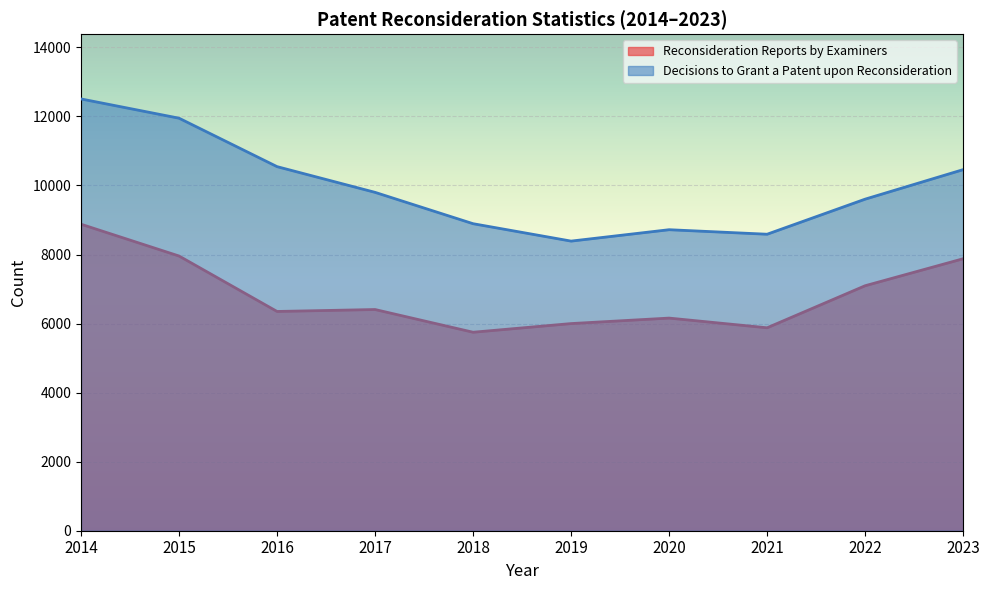

True or false: Decisions to Grant a Patent upon Reconsideration and Reconsideration Reports by Examiners intersect in this chart.

False